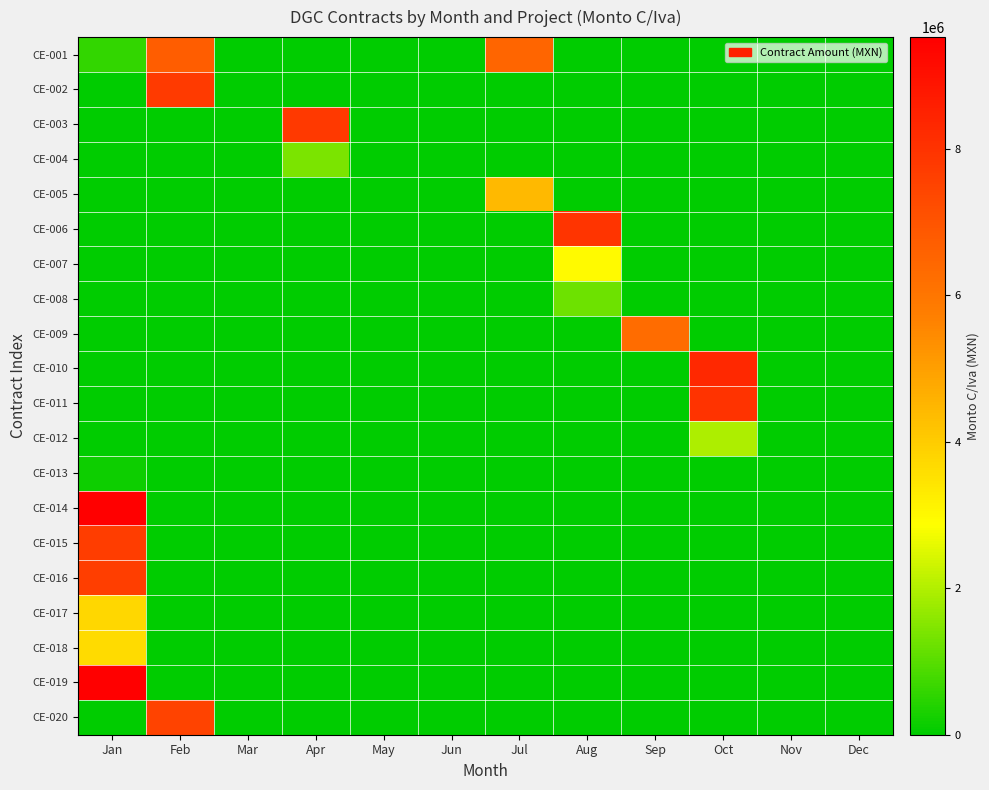

Which series changed the most between Feb and Nov?

CE-002